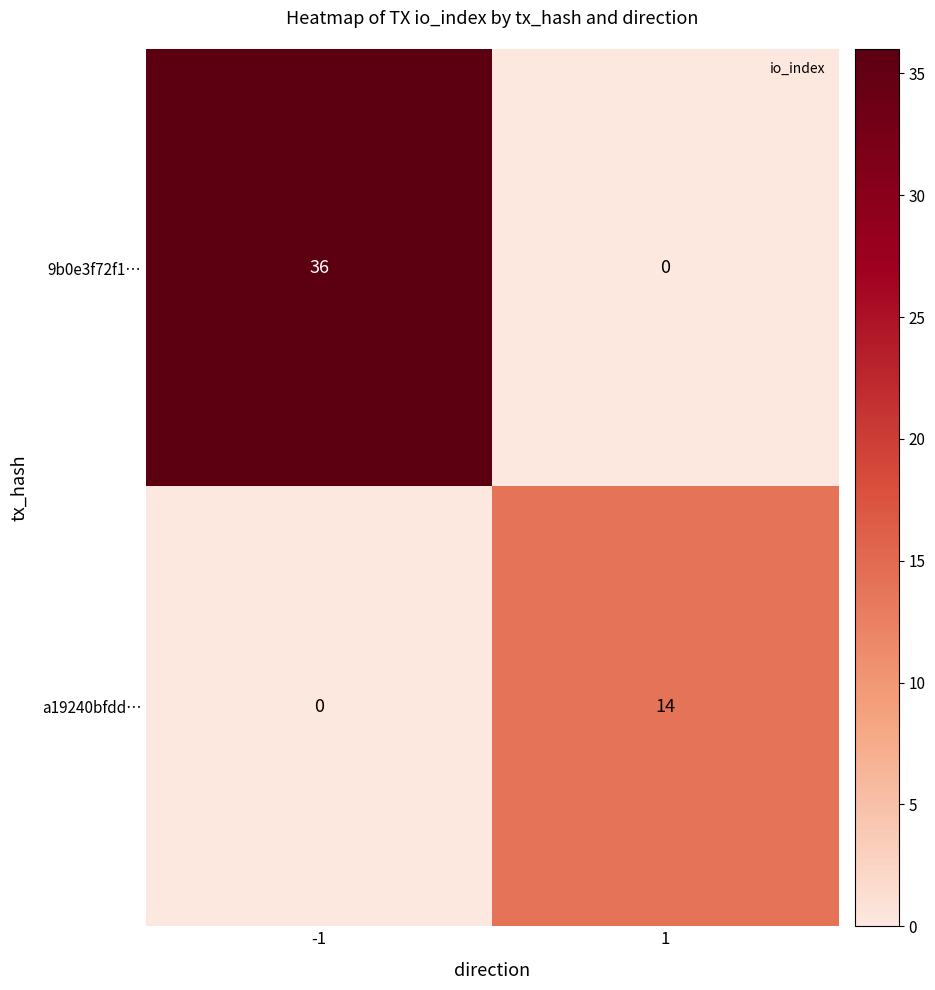

What is the approximate value of 9b0e3f72f1… at -1, to the nearest 5?

35